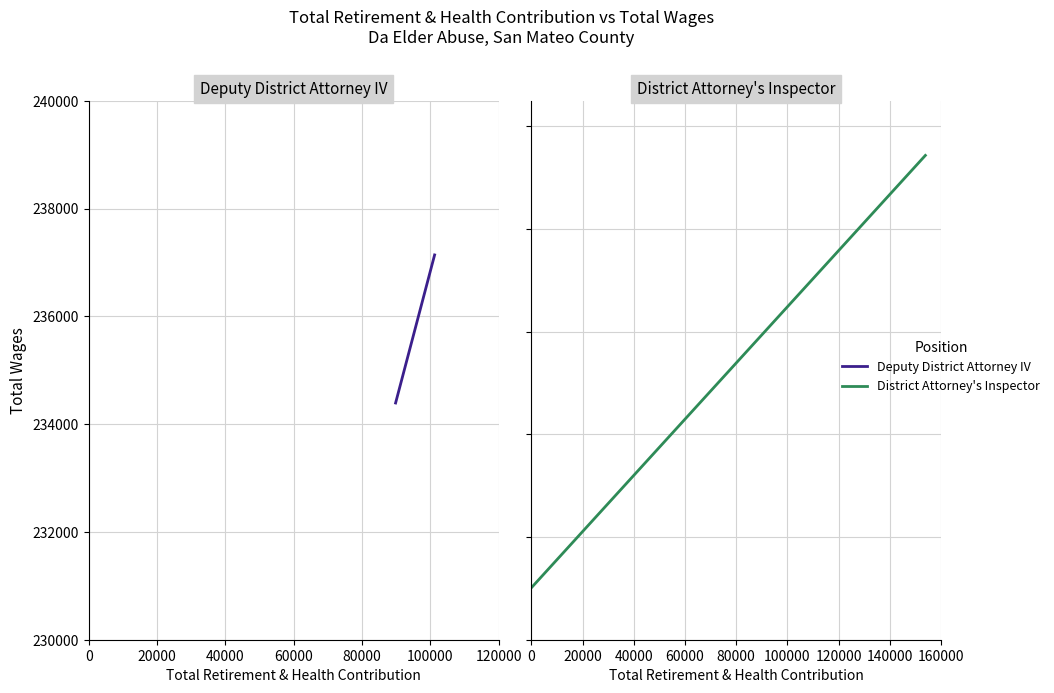

Rank the series at 0 from lowest to highest value.

District Attorney's Inspector, Deputy District Attorney IV